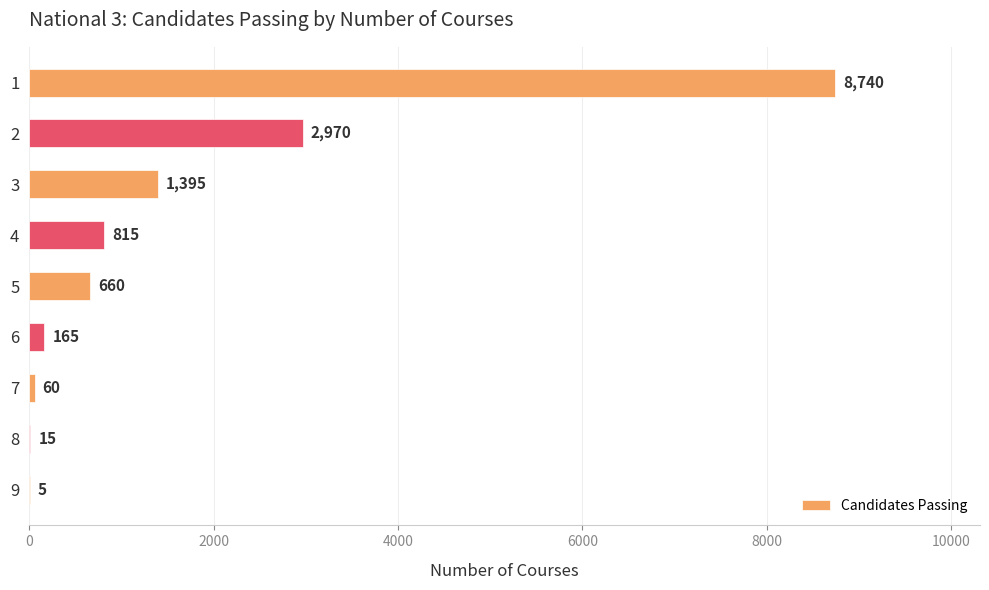

Between 7 and 5, which is larger?

5